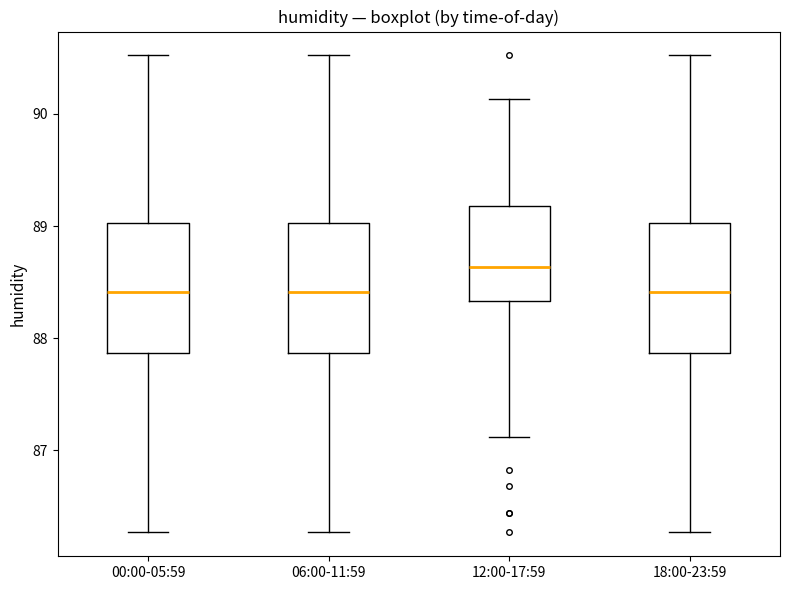

Where does the lower whisker of the box for 00:00-05:59 end on the y-axis? The values are not printed on the chart, so give them approximately, as read against the axis.

86.3